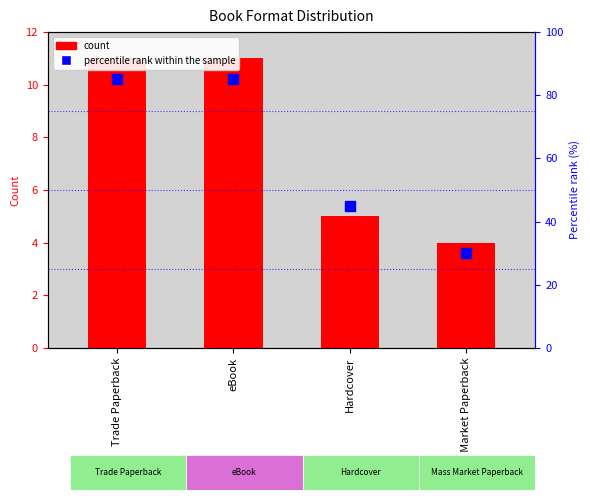

What is the total value across all series at Hardcover?

50